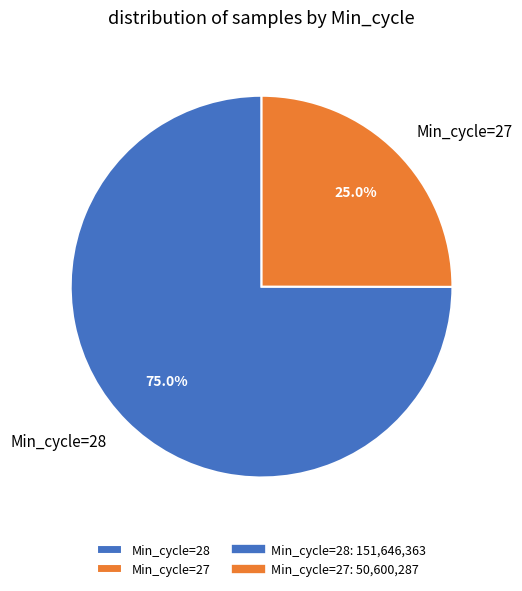

Between Min_cycle=27 and Min_cycle=28, which is larger?

Min_cycle=28